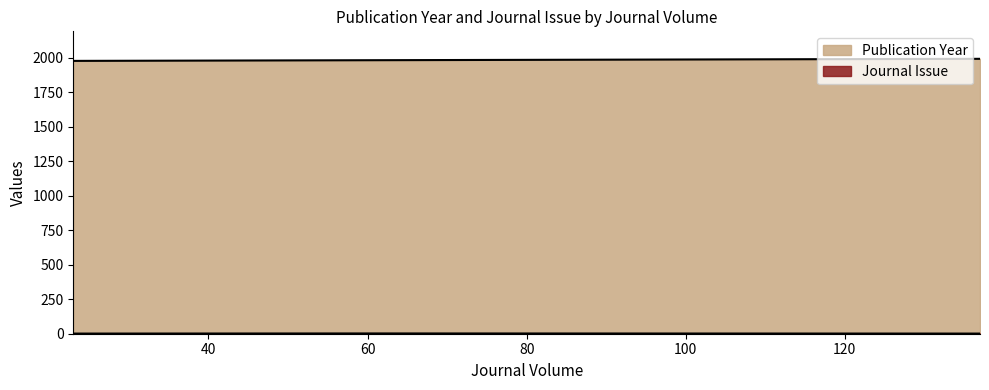

What is the minimum value for Publication Year?

1979